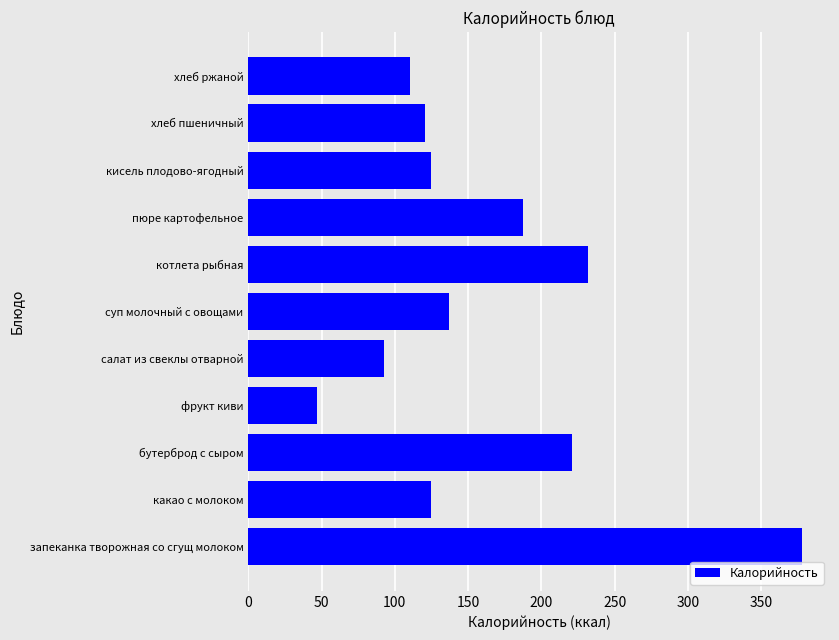

What is the sum of the values at кисель плодово-ягодный and хлеб пшеничный?

245.3